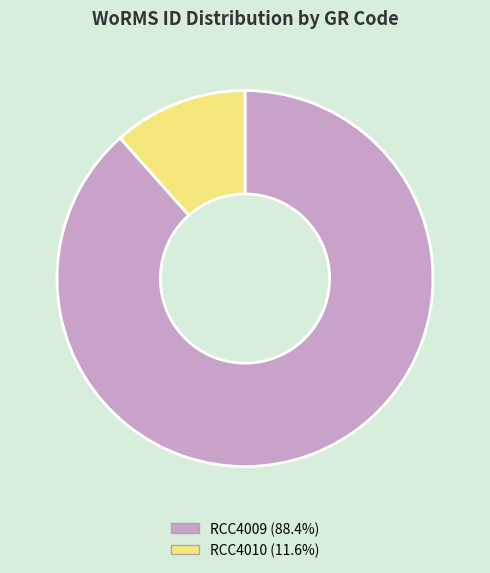

Approximately how many times larger is the value at RCC4009 (88.4%) compared to RCC4010 (11.6%)?

7.7